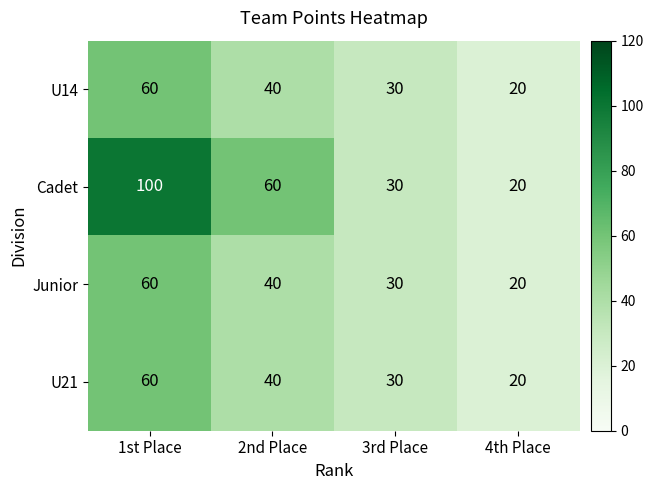

Reading right to left, extract all data points from this chart.

U14: 4th Place=20	3rd Place=30	2nd Place=40	1st Place=60
Cadet: 4th Place=20	3rd Place=30	2nd Place=60	1st Place=100
Junior: 4th Place=20	3rd Place=30	2nd Place=40	1st Place=60
U21: 4th Place=20	3rd Place=30	2nd Place=40	1st Place=60